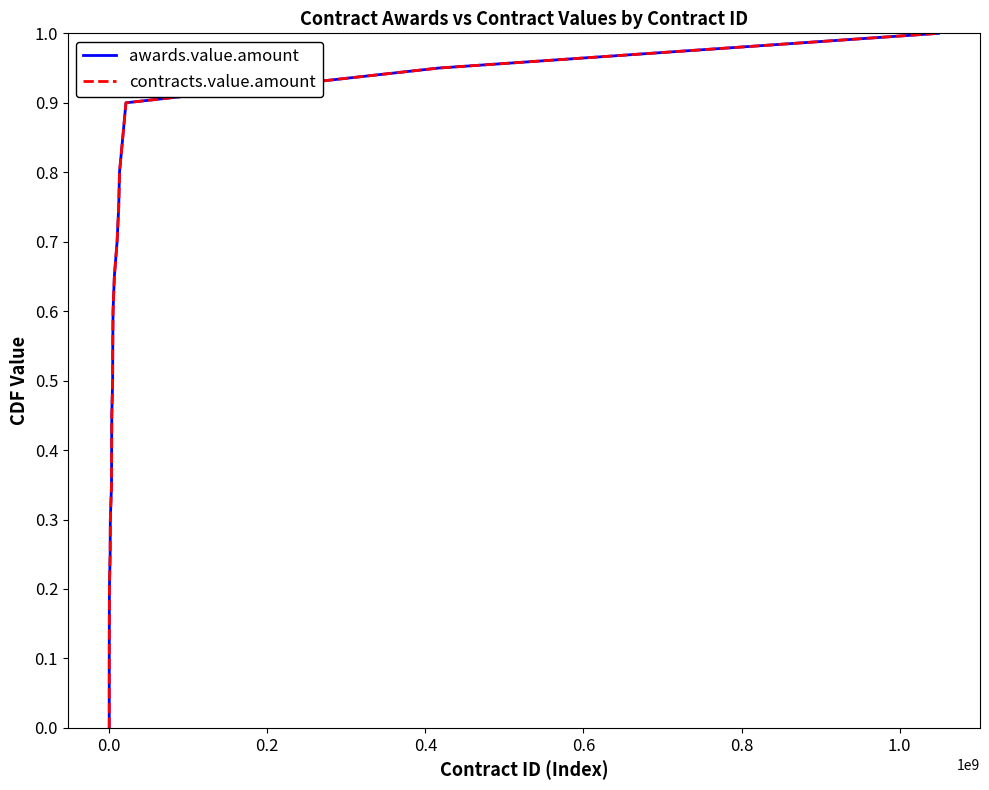

Does the chart display data point markers on the line(s)?

No